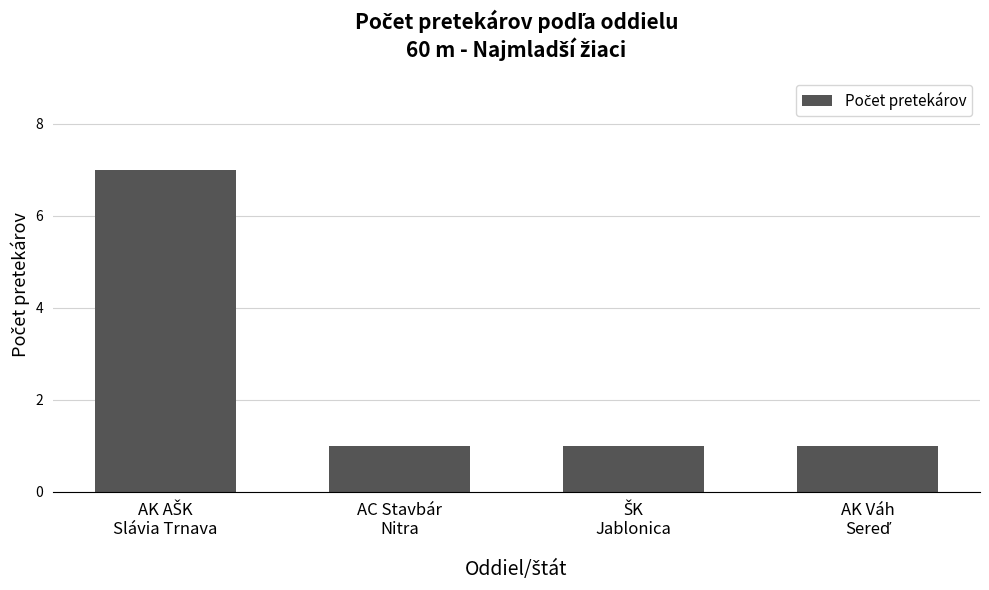

How many data points does each series have?

4